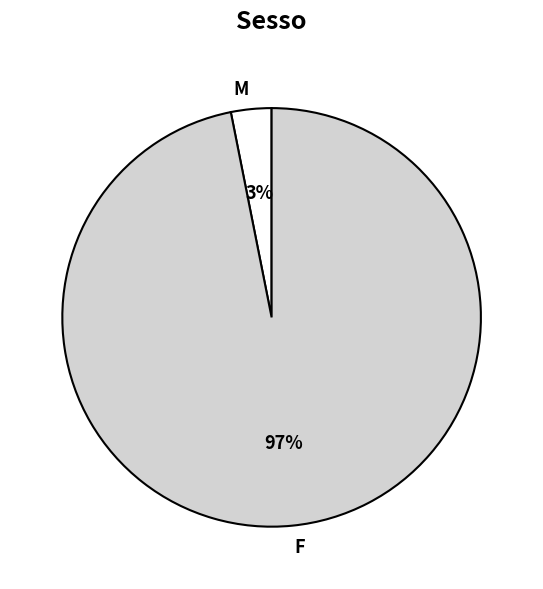

What percentage is the F slice, to the nearest percent?

97%